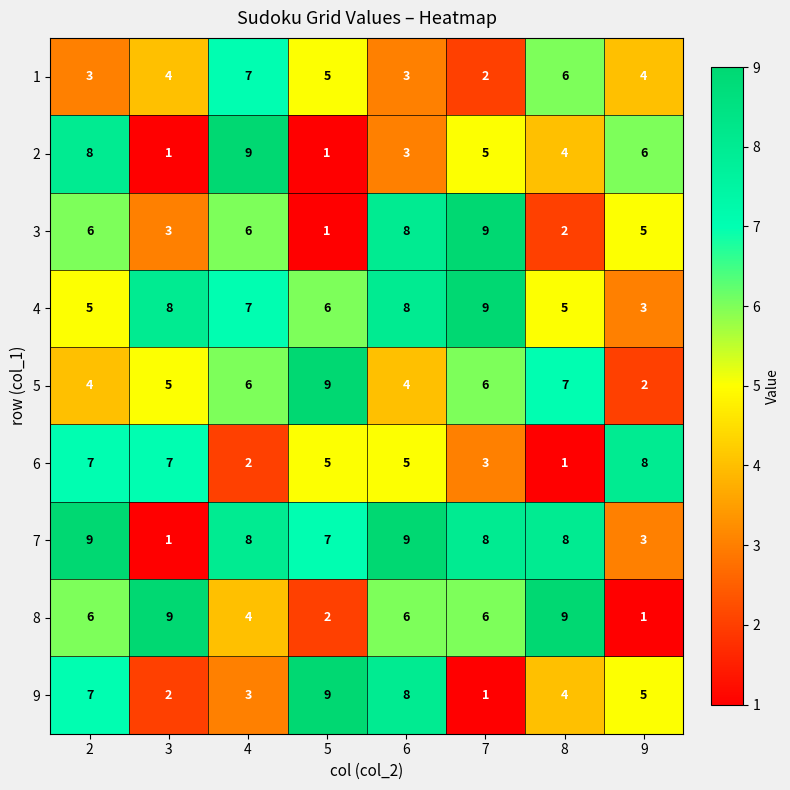

What is the minimum value shown in the chart?

1